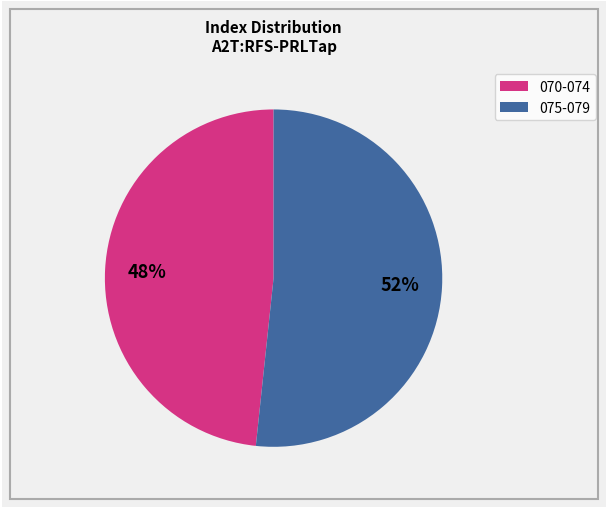

To the nearest percent, what is the average slice percentage?

50%